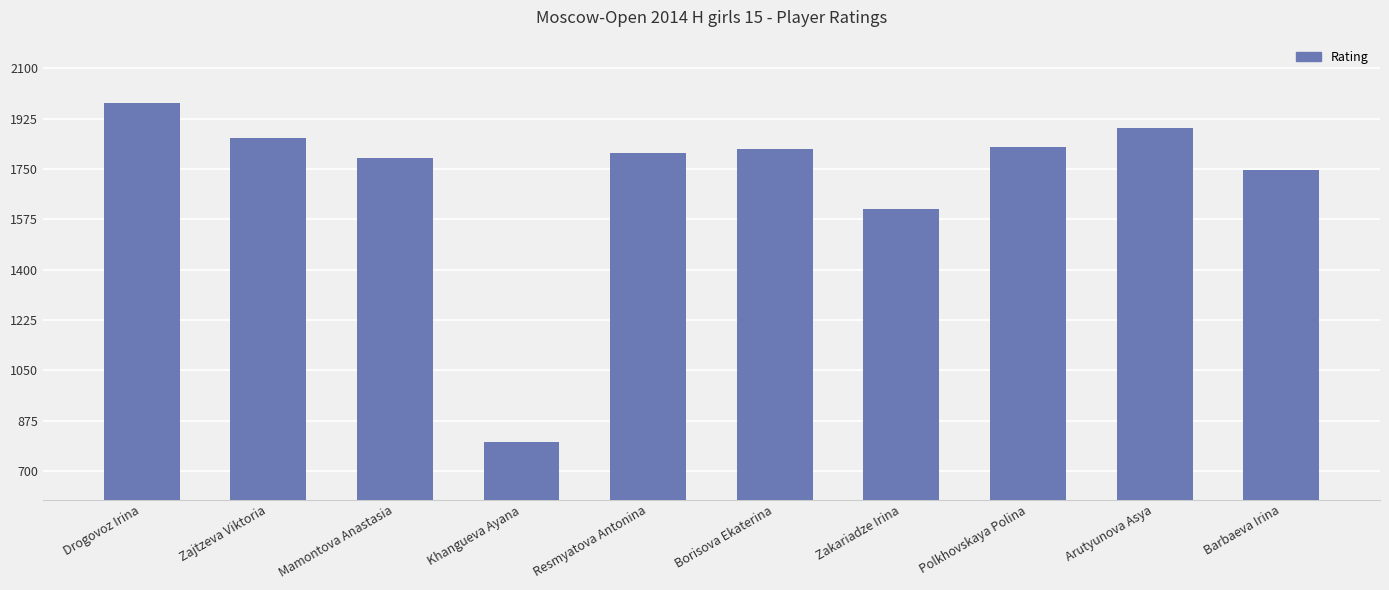

At which label is the value closest to 1390?

Zakariadze Irina